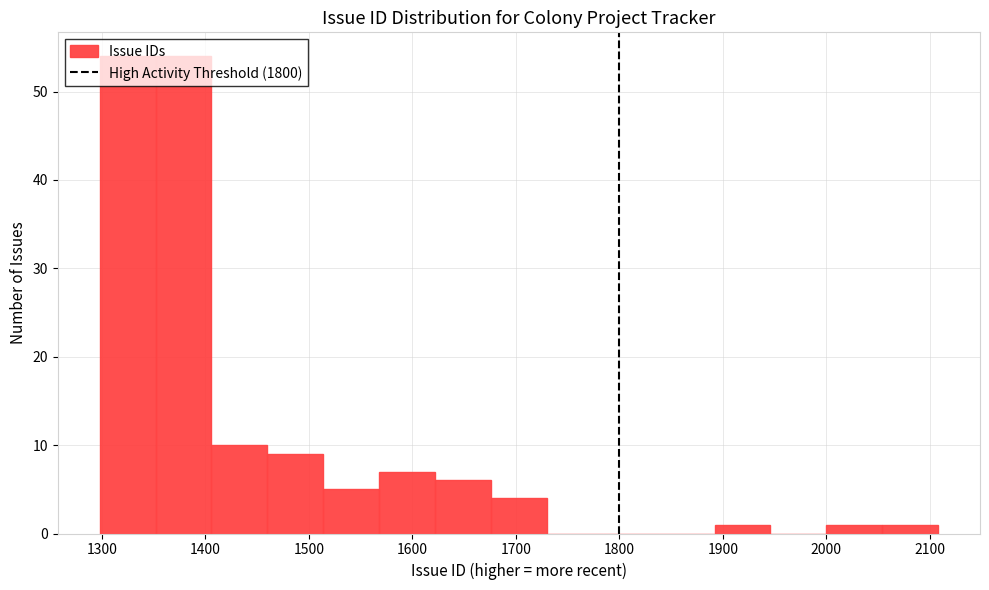

How tall is the bar that spans 2000 to 2054 on the x-axis? Neither the bar edges nor the heights are printed on the chart, so give them approximately, as read against the axes.

1